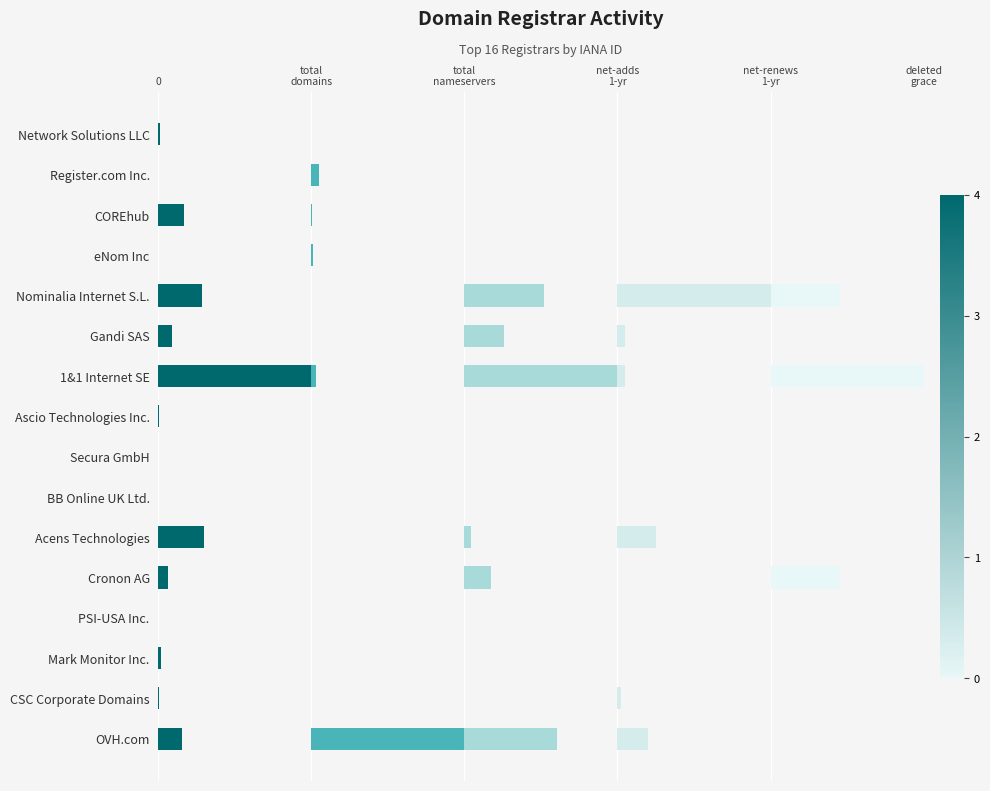

What is the highest value of the net-renews-1-yr series?

0.2